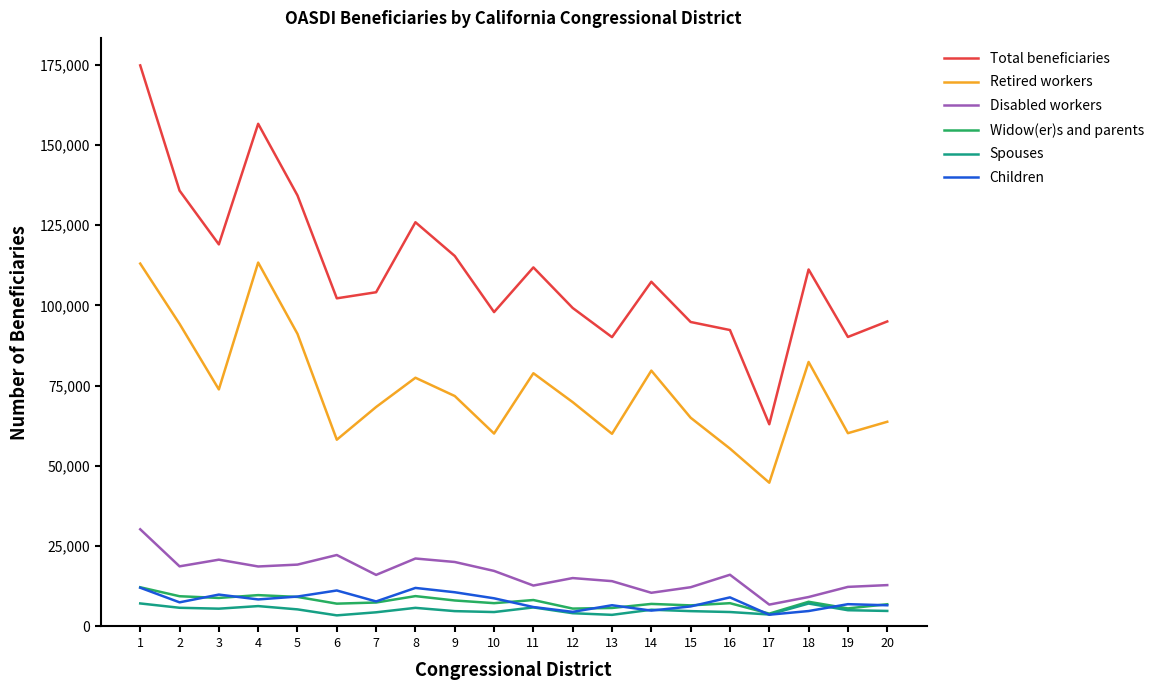

What is the difference between the Children values at 1 and 11?

6020